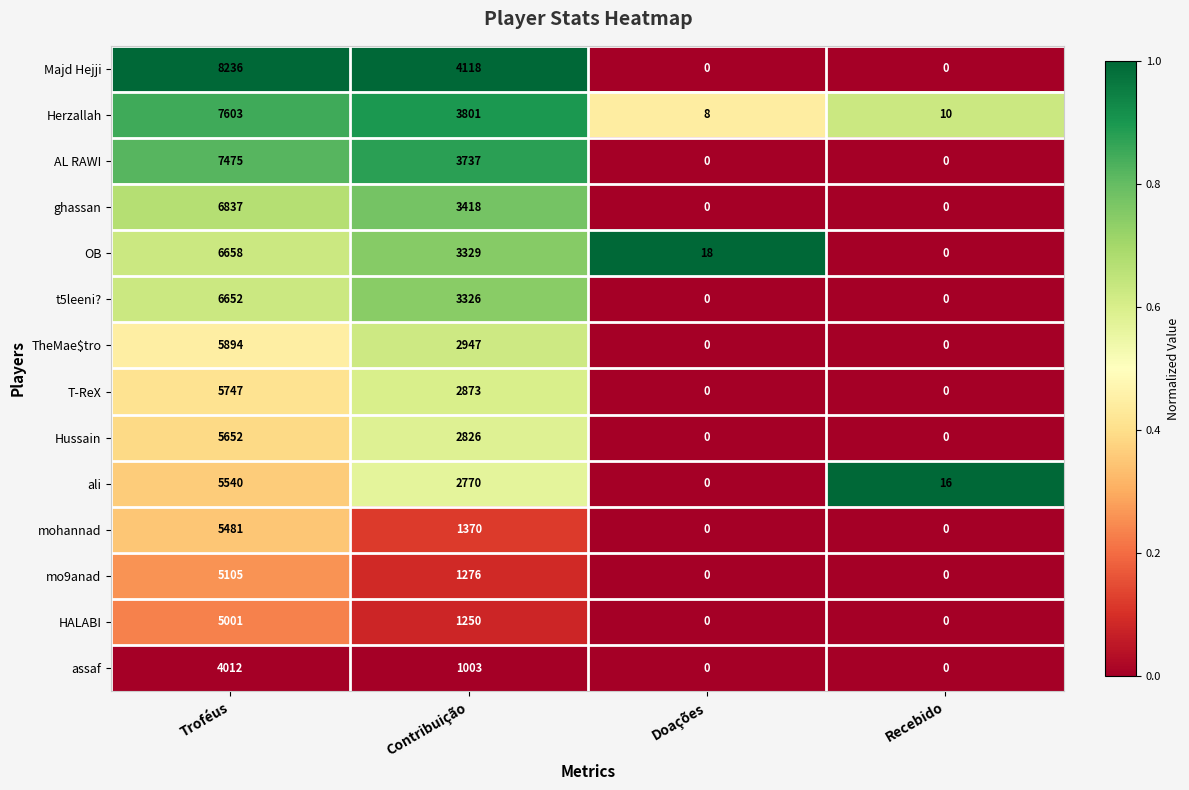

True or false: Hussain has a value of 8596 at Troféus.

False